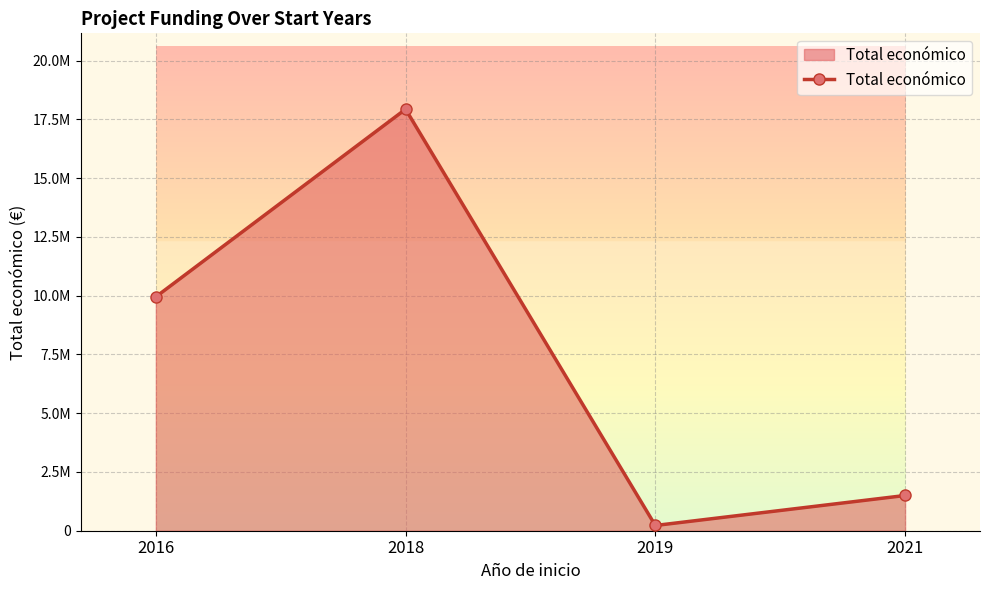

Approximately how many times larger is the value at 2018 compared to 2019?

80.4